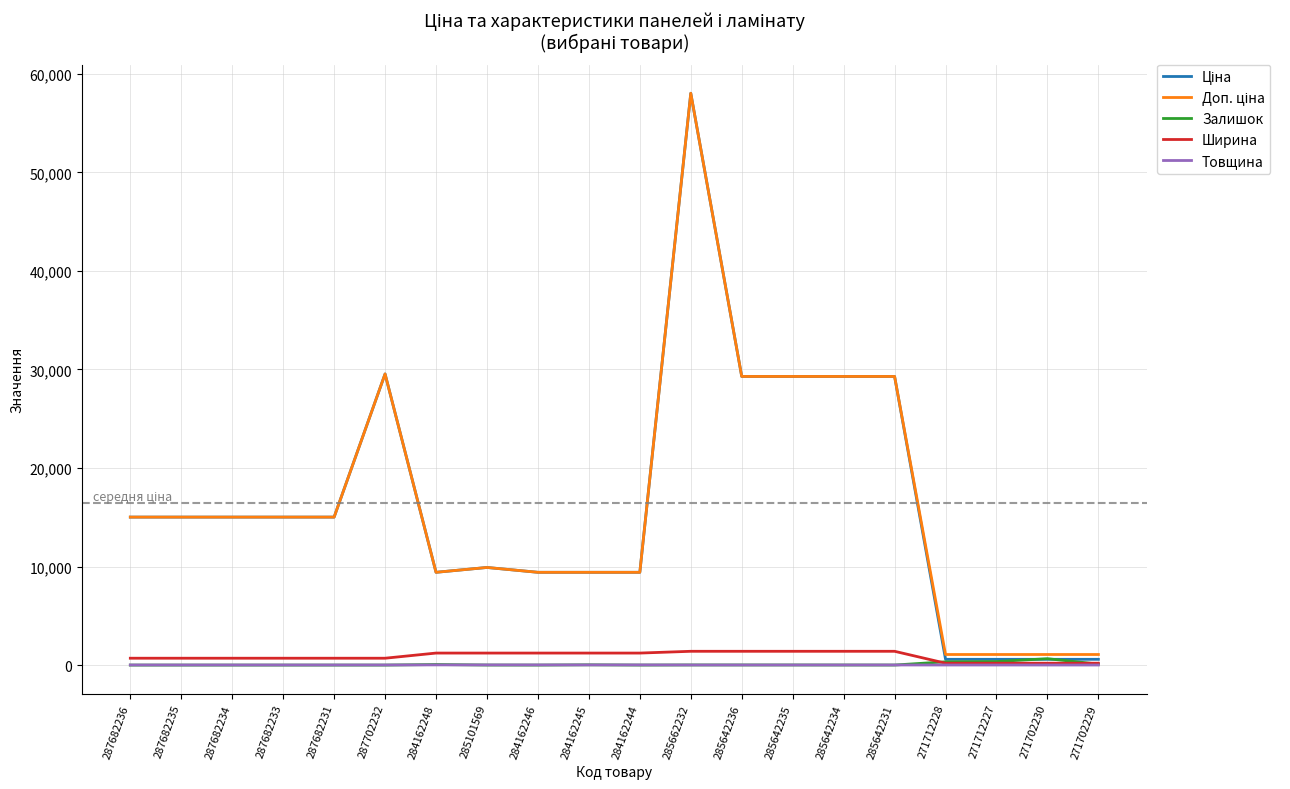

At which category is the sum across all series the highest?

285662232